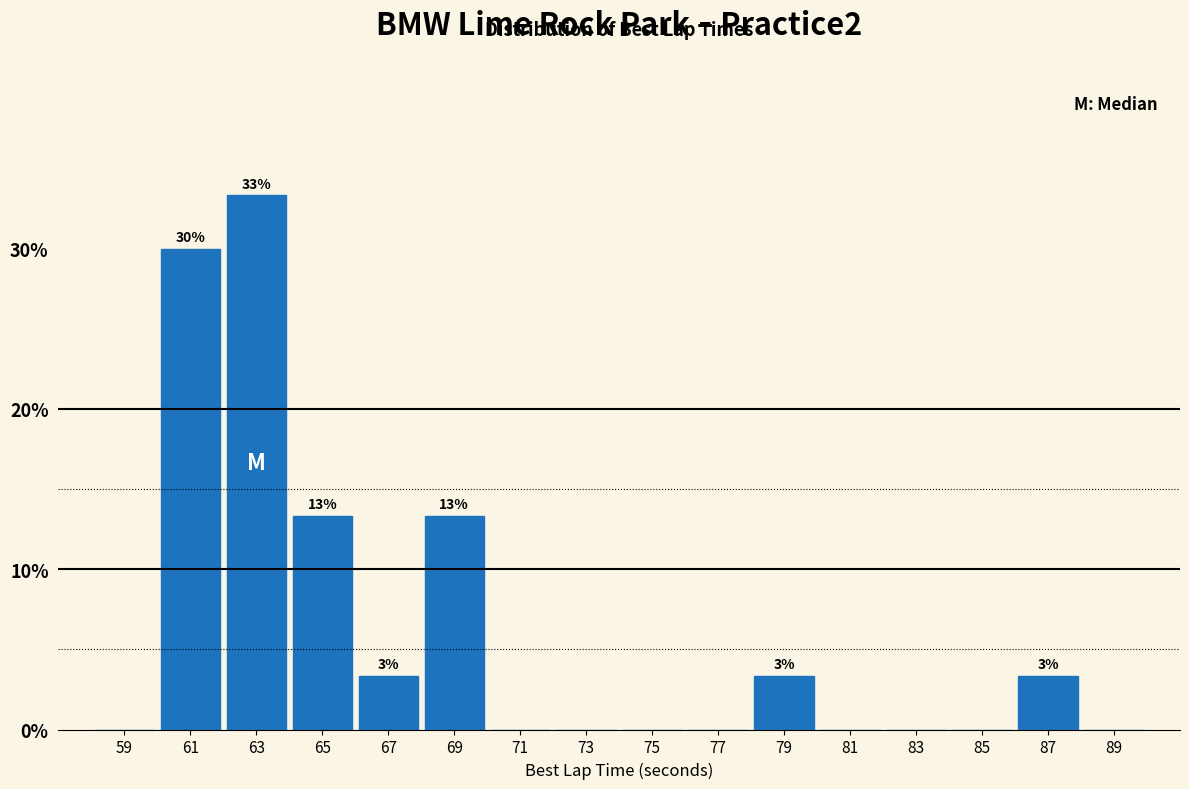

Which range on the x-axis has the tallest bar?

62 to 64